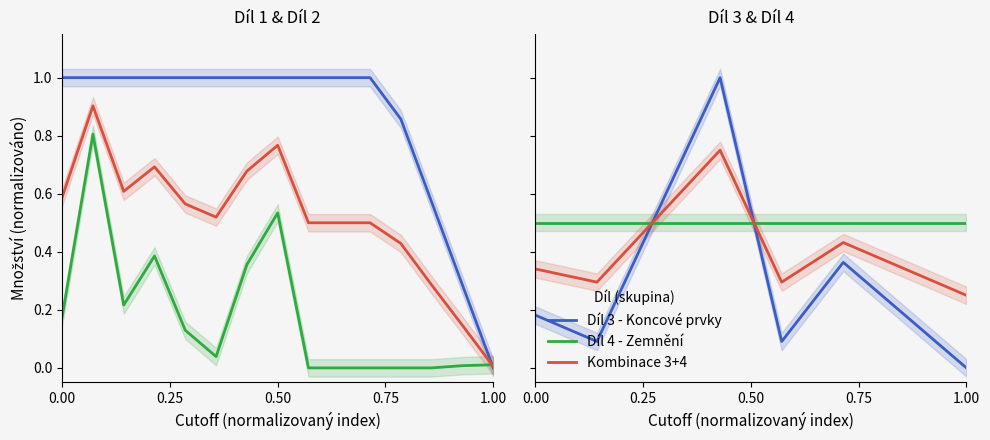

True or false: Díl 4 - Zemnění and Díl 1 - Rozváděče cross at least once.

True